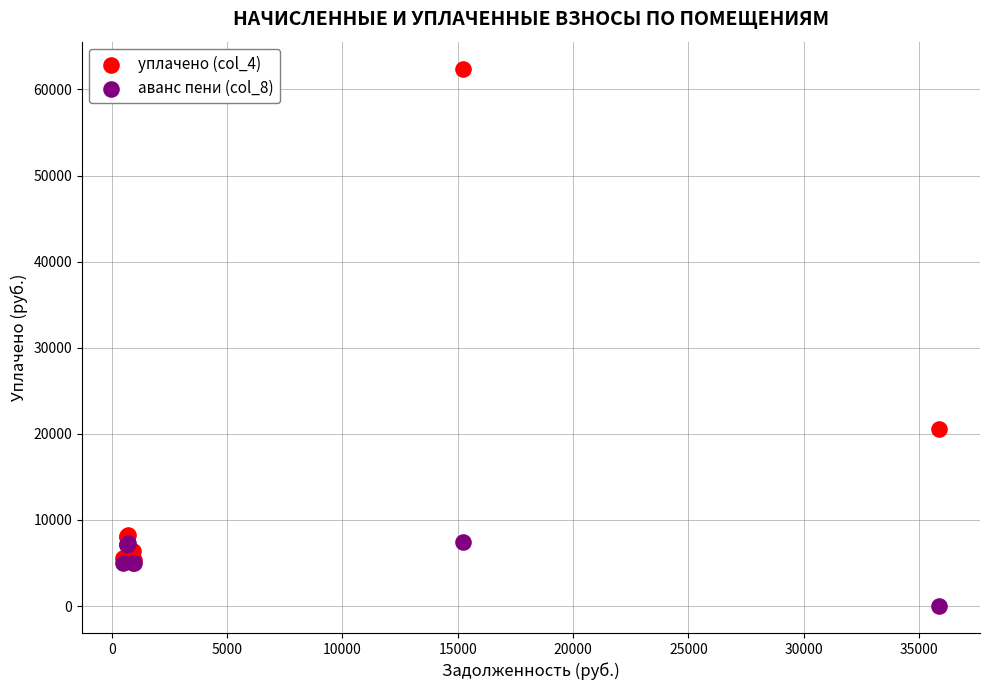

Which series reaches the minimum Y coordinate?

аванс пени (col_8)